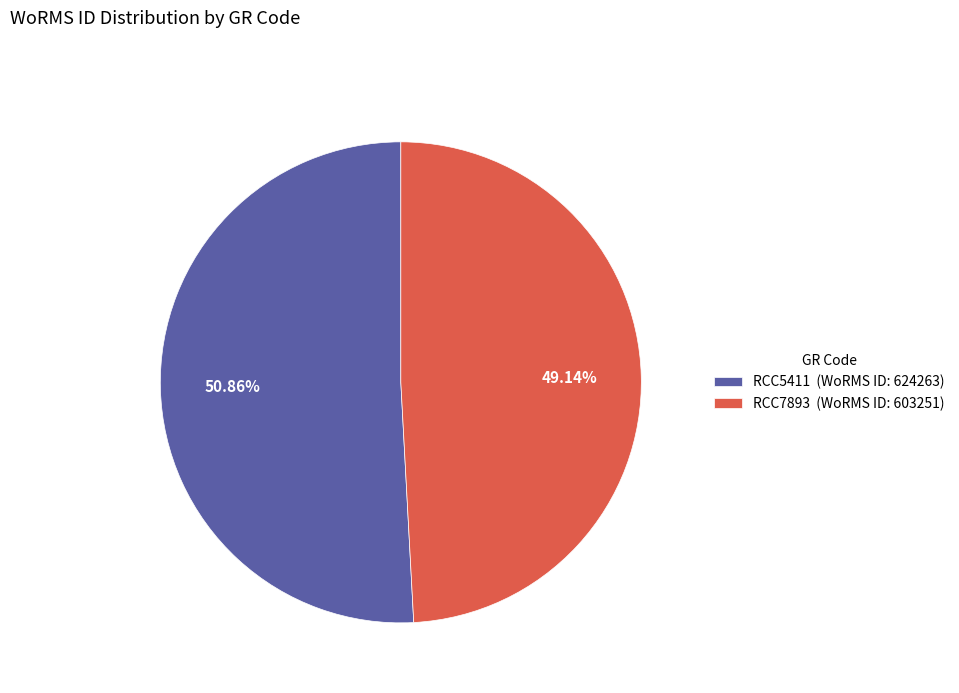

What is the total percentage of RCC7893 and RCC5411?

100.0%